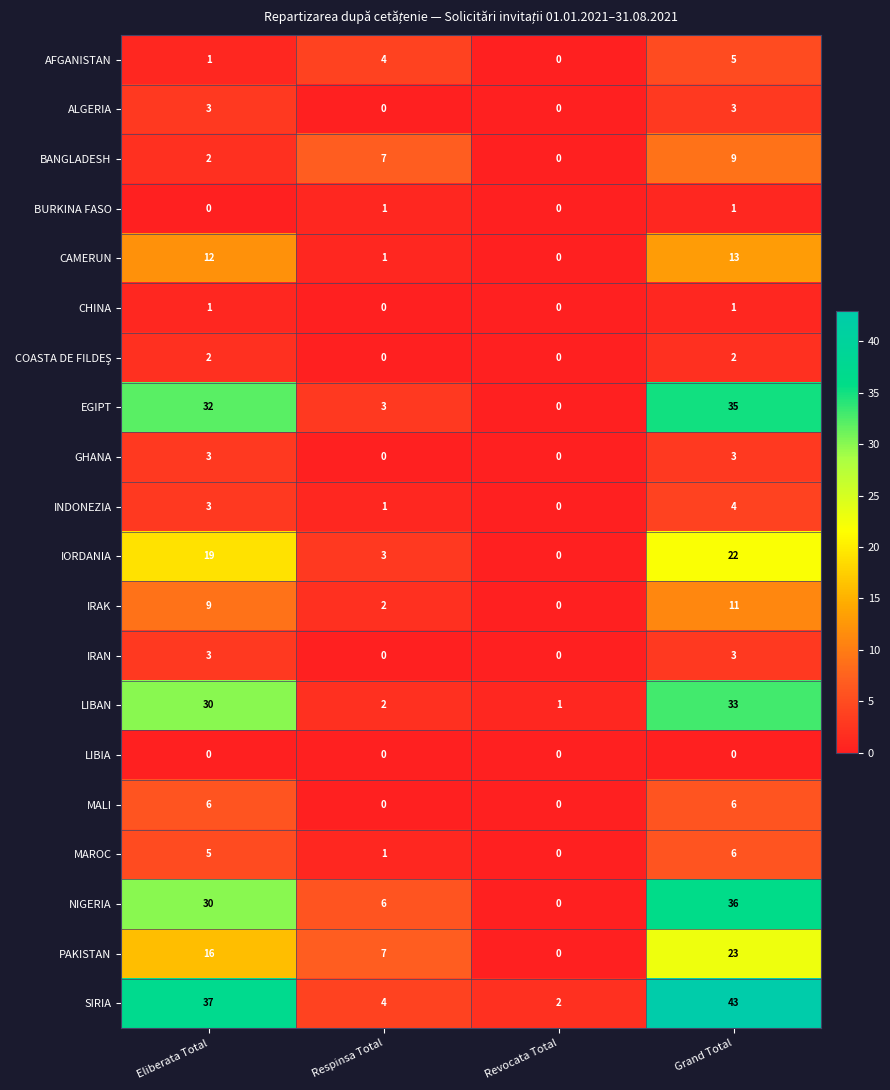

What is the sum of all AFGANISTAN values?

10